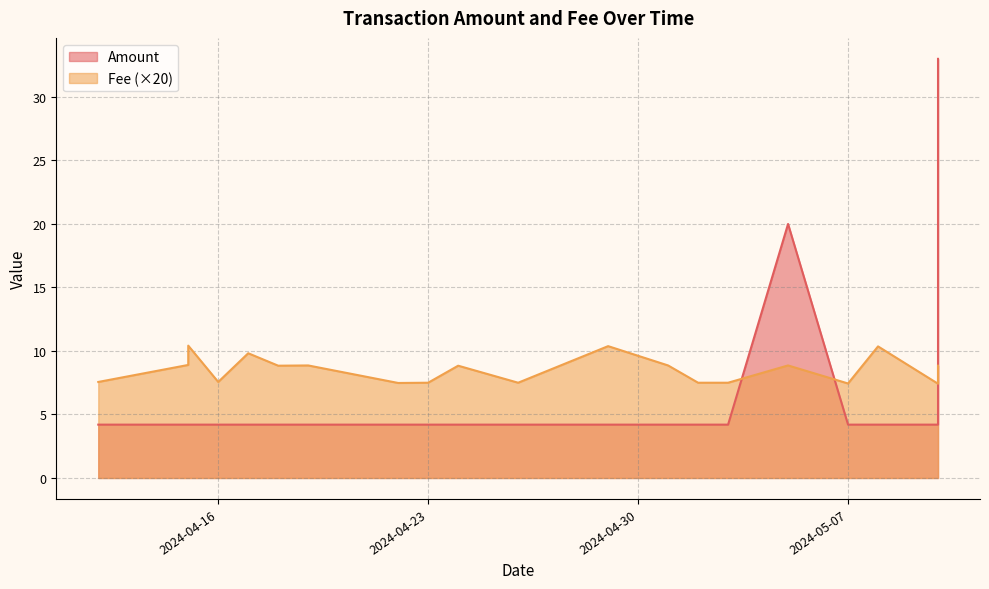

Which category has the lowest value across all series?

2024-05-10